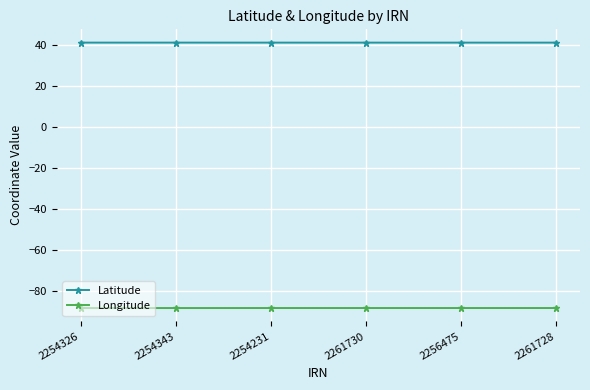

What is the sum of all Longitude values?

-529.3